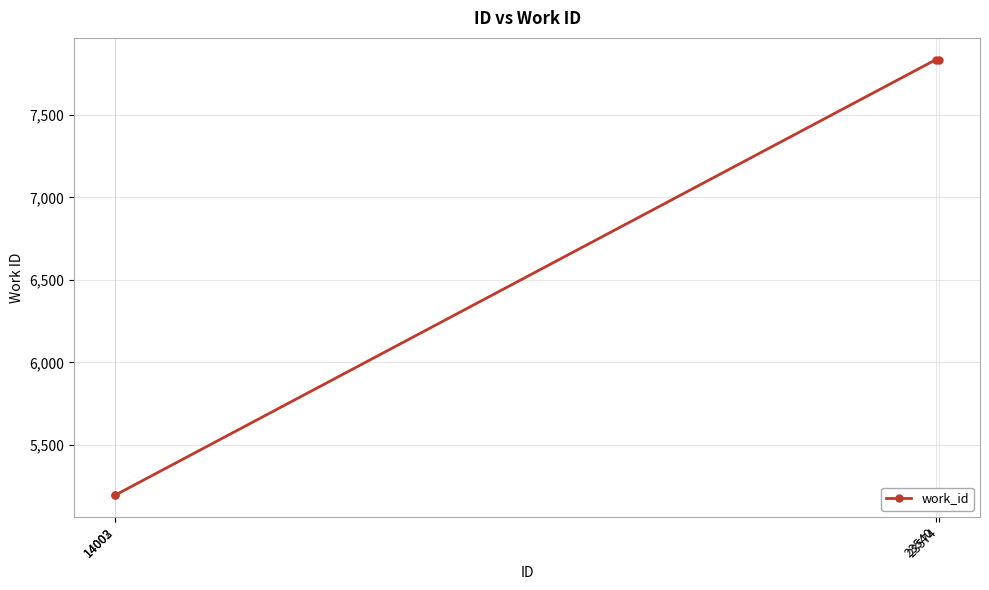

What is the difference between the maximum and minimum values?

2638